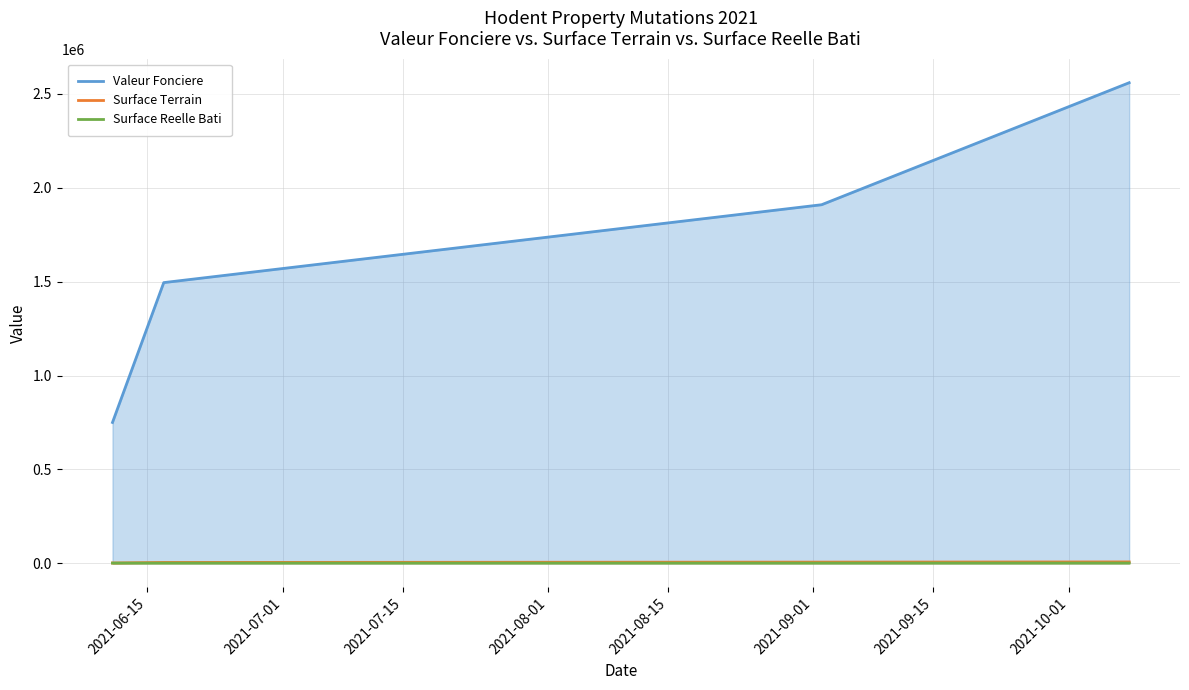

The value of Surface Terrain at 2021-07-01 is 4210. True or false?

True